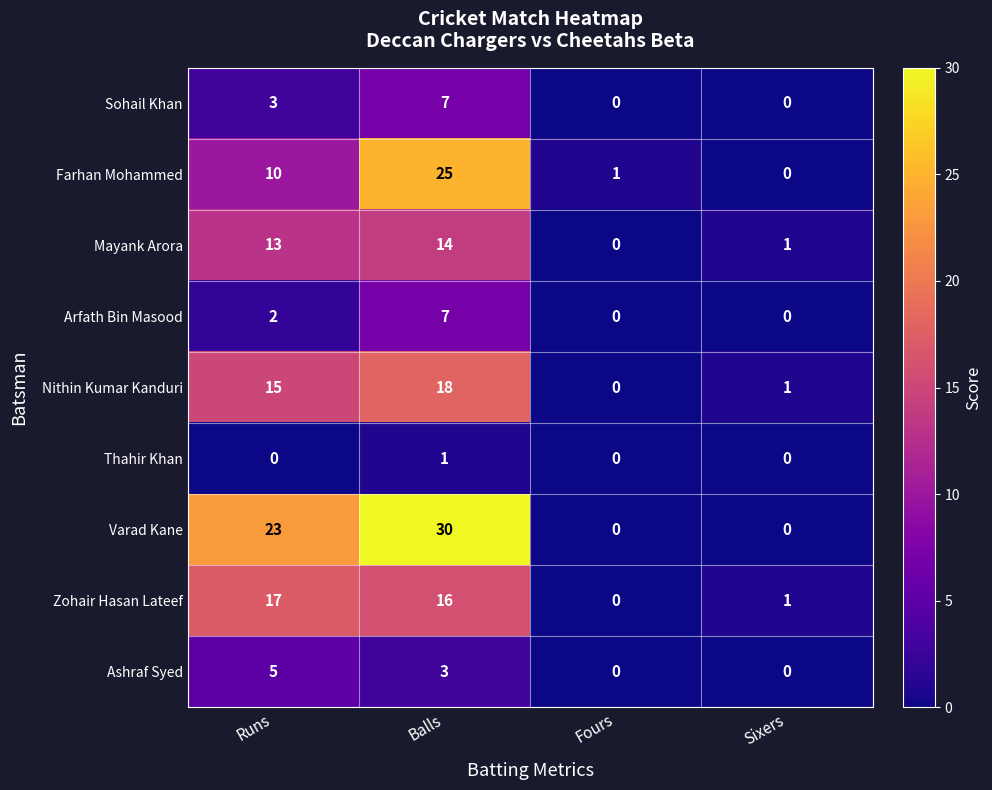

What is the sum of all Nithin Kumar Kanduri values?

34